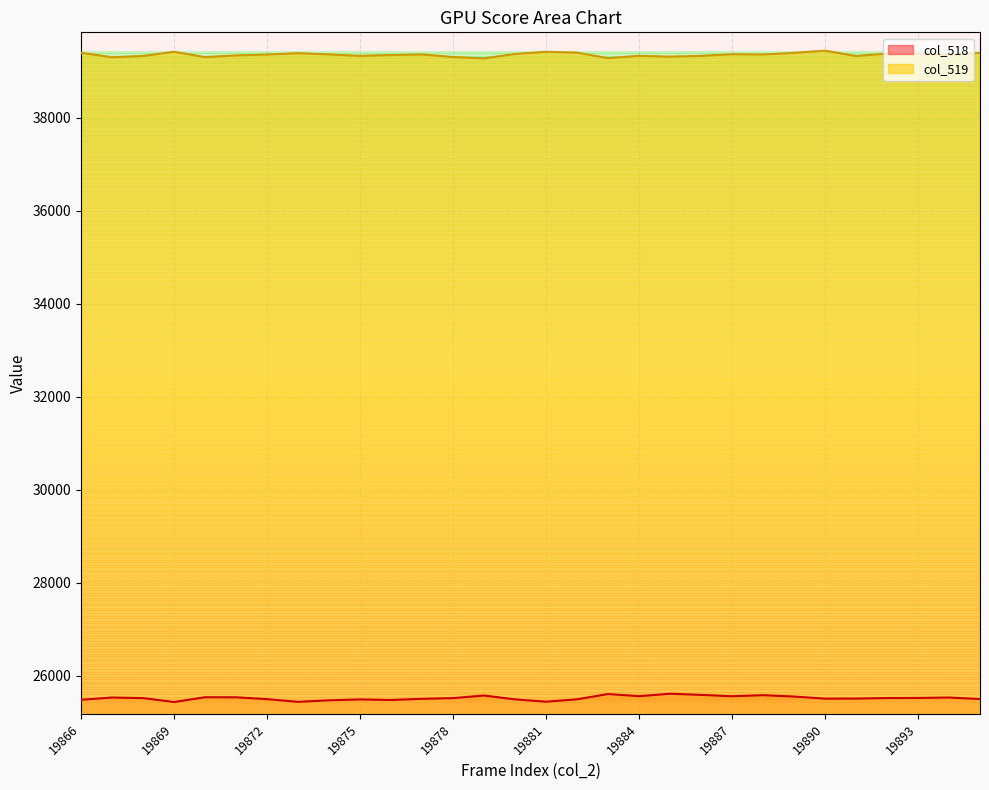

True or false: col_519 has a value of 61387 at 19889.

False